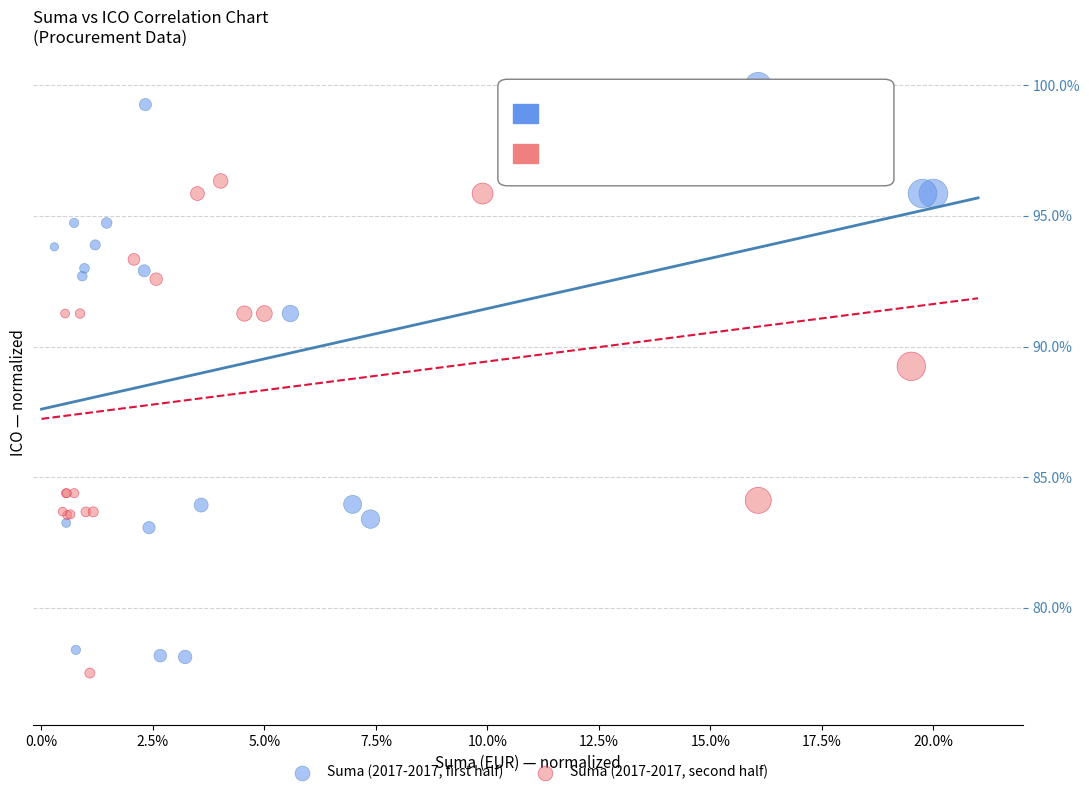

Which series contains the highest Y value?

Suma (2017-2017, first half)